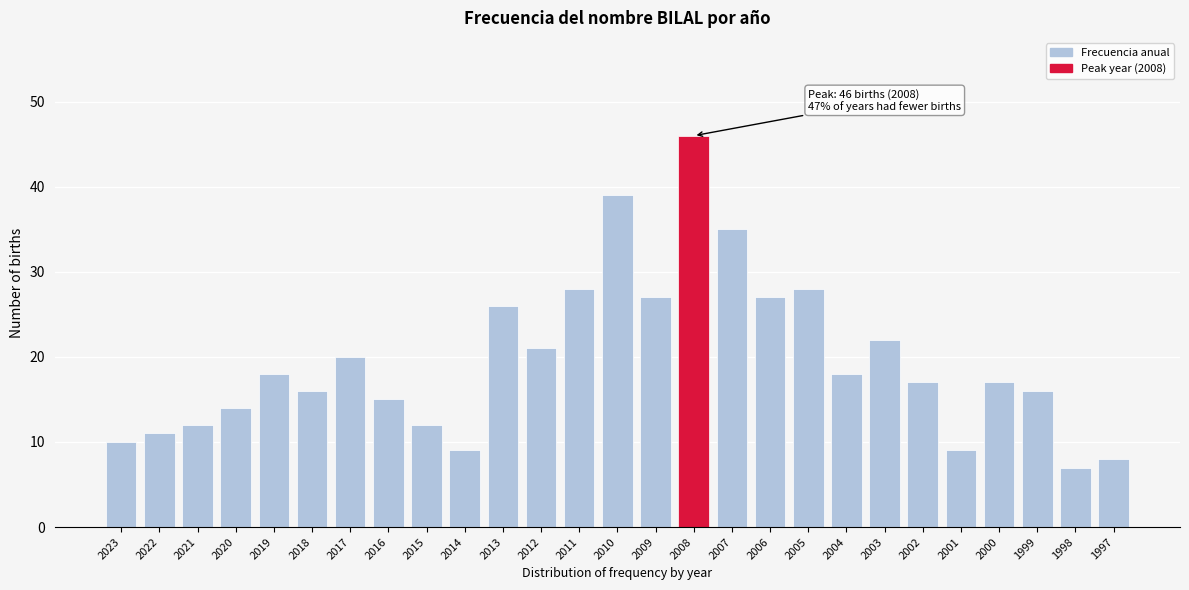

Reading right to left, transcribe all the data shown in this chart.

8	7	16	17	9	17	22	18	28	27	35	46	27	39	28	21	26	9	12	15	20	16	18	14	12	11	10